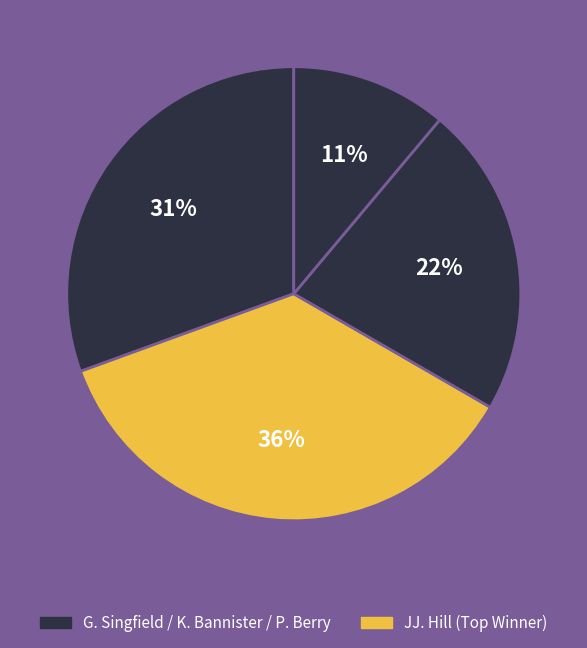

Count the number of slices in the pie.

4